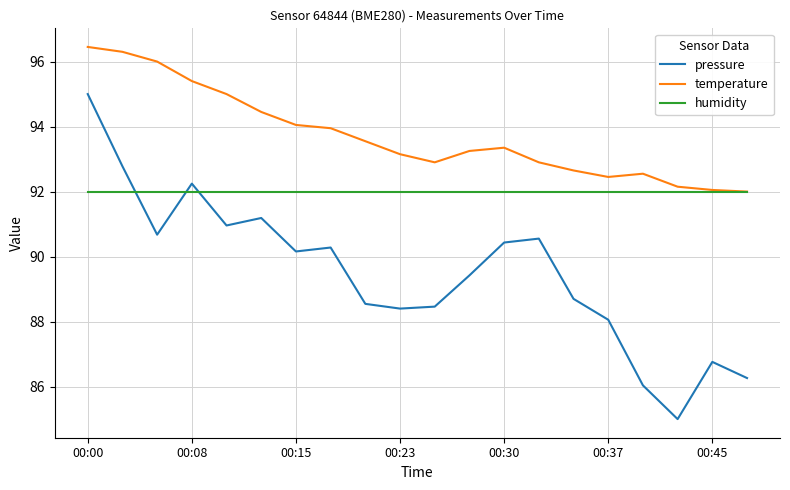

Which series has the largest total across all categories?

temperature